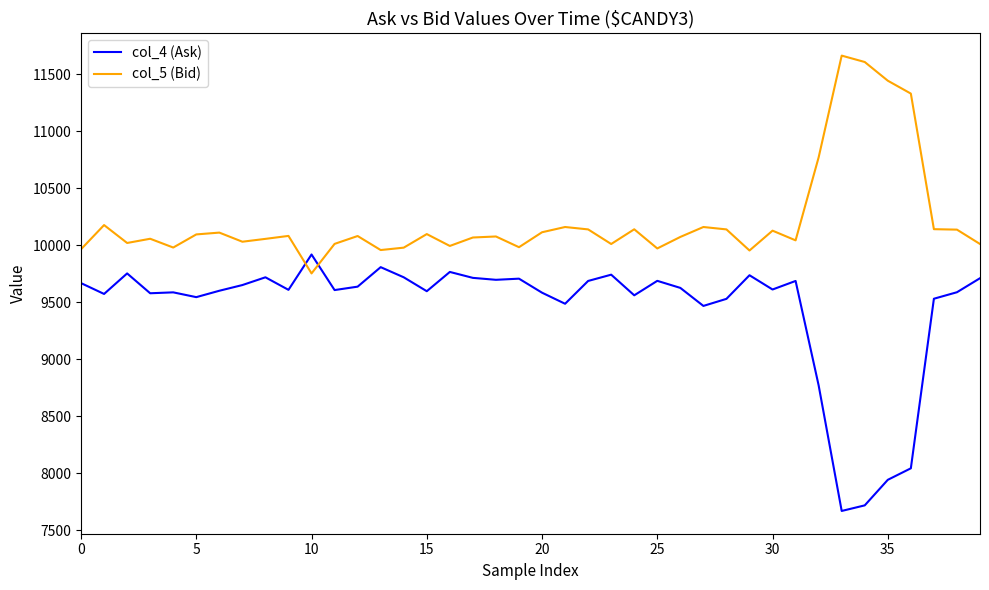

In col_5 (Bid), how many points are lower than both neighbors (excluding endpoints)?

11